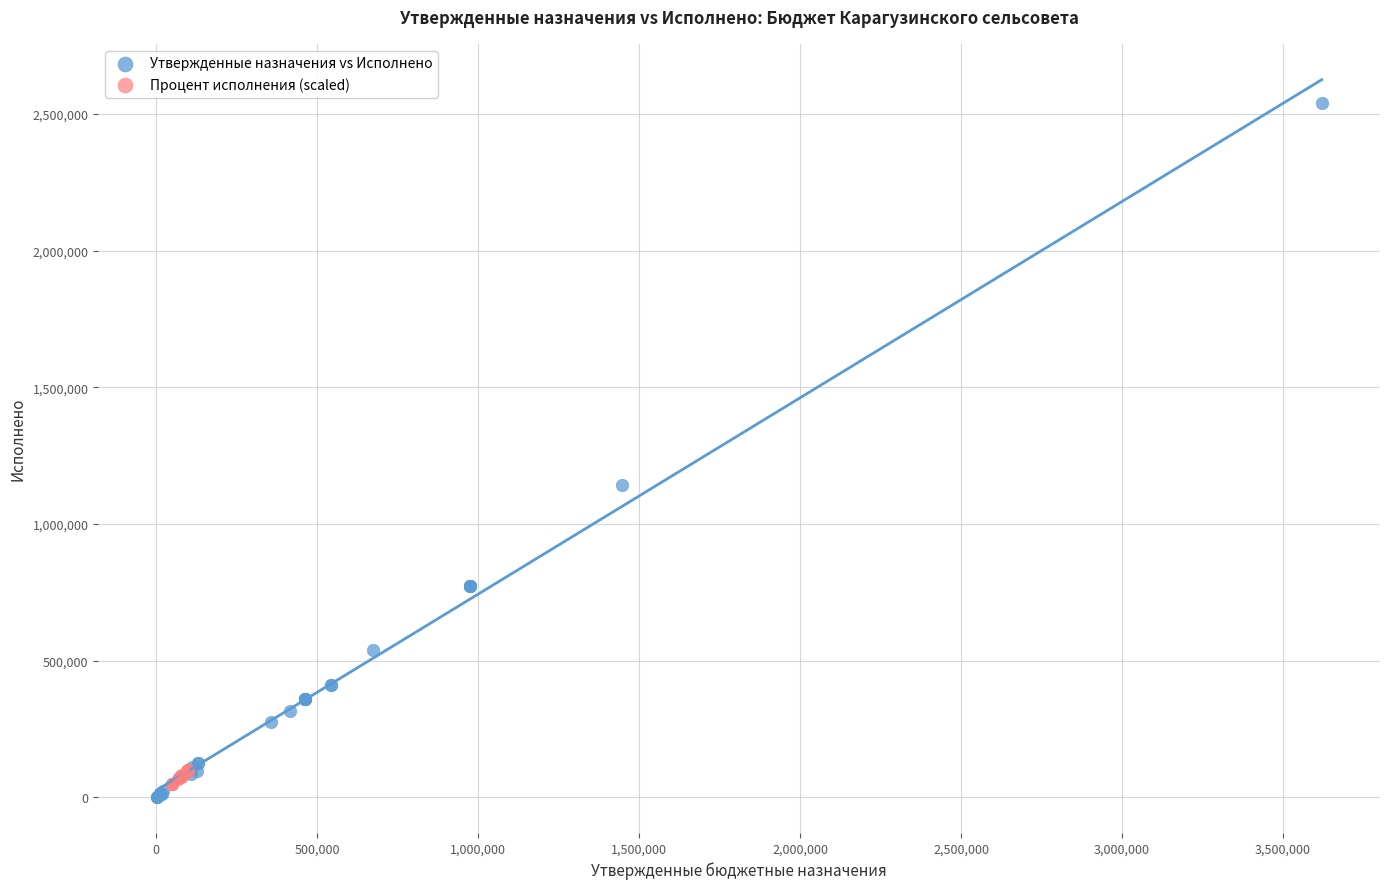

Which series contains the lowest Y value?

Утвержденные назначения vs Исполнено